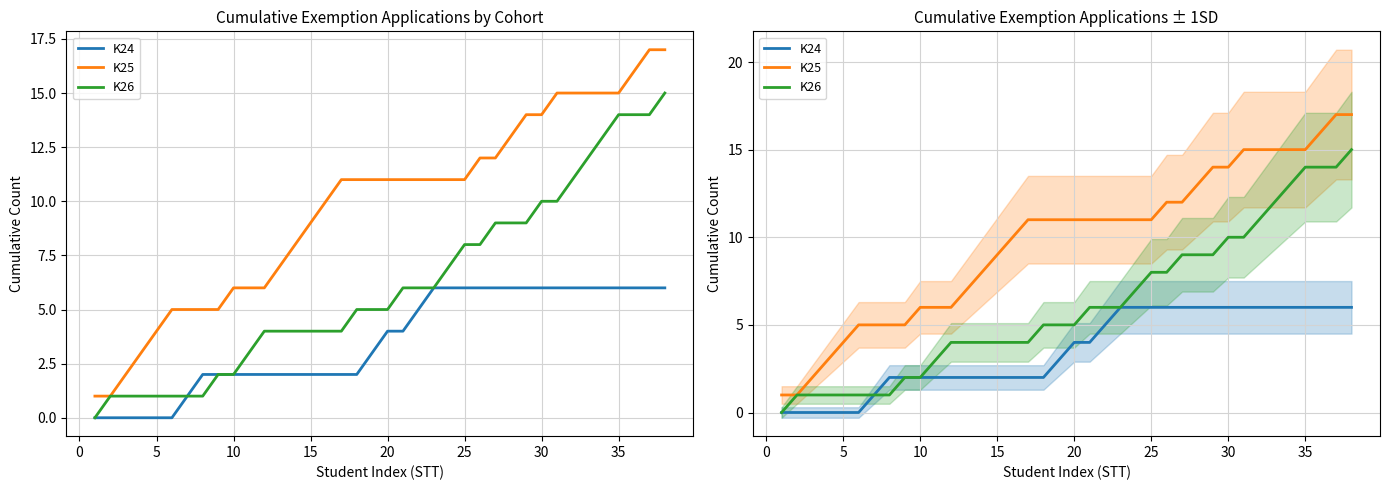

What is the maximum value shown in the chart?

17